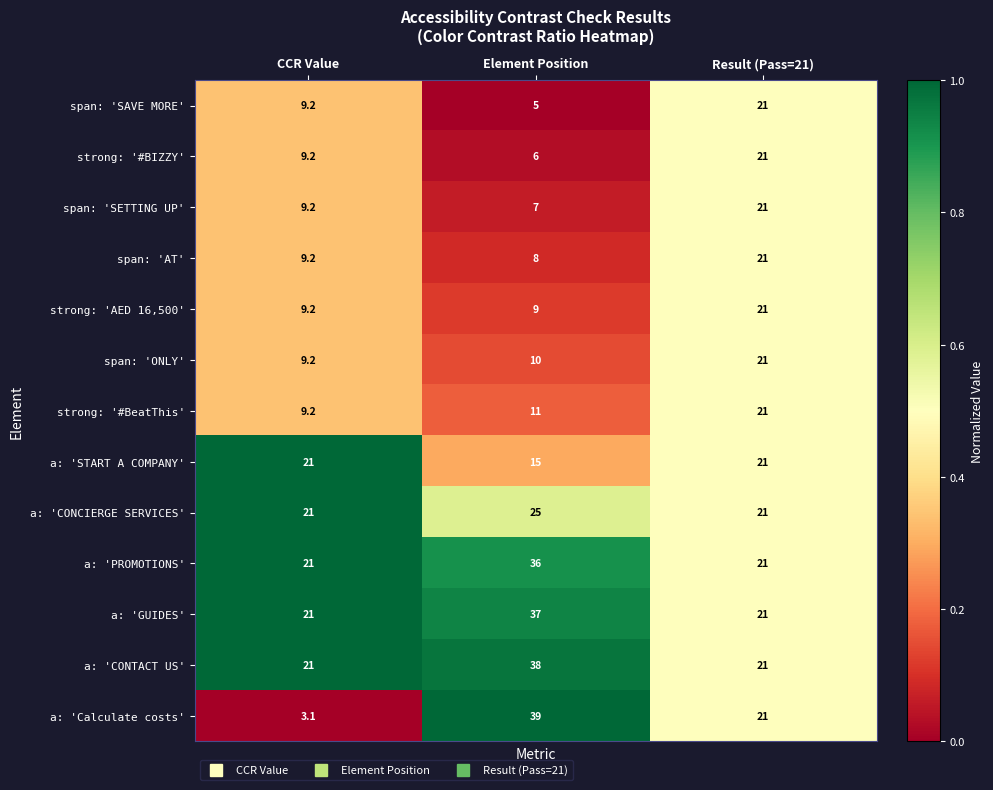

Rank the series at Element Position from lowest to highest value.

span: 'SAVE MORE', strong: '#BIZZY', span: 'SETTING UP', span: 'AT', strong: 'AED 16,500', span: 'ONLY', strong: '#BeatThis', a: 'START A COMPANY', a: 'CONCIERGE SERVICES', a: 'PROMOTIONS', a: 'GUIDES', a: 'CONTACT US', a: 'Calculate costs'